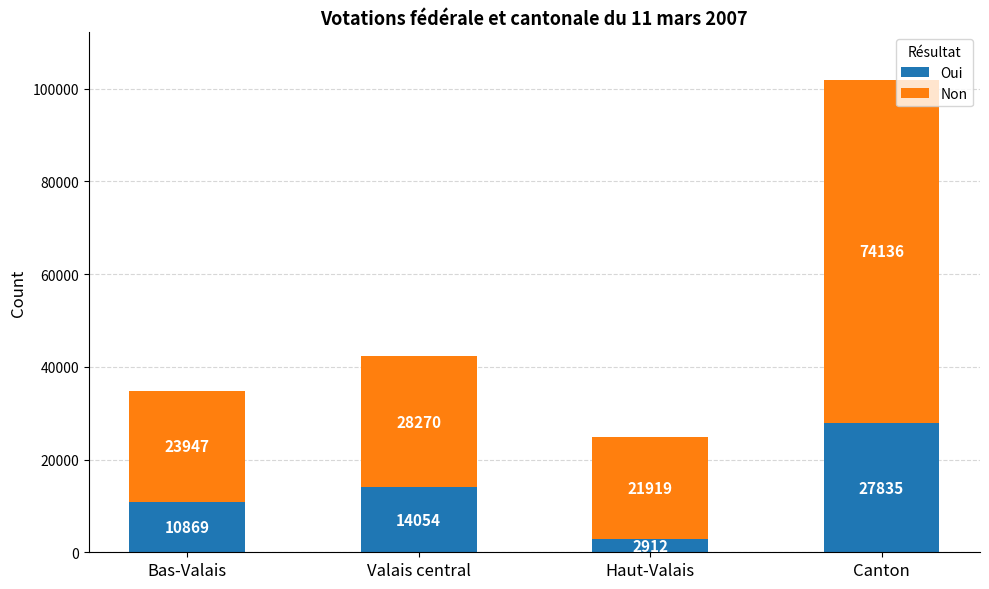

What is the average value of the Oui series?

13918